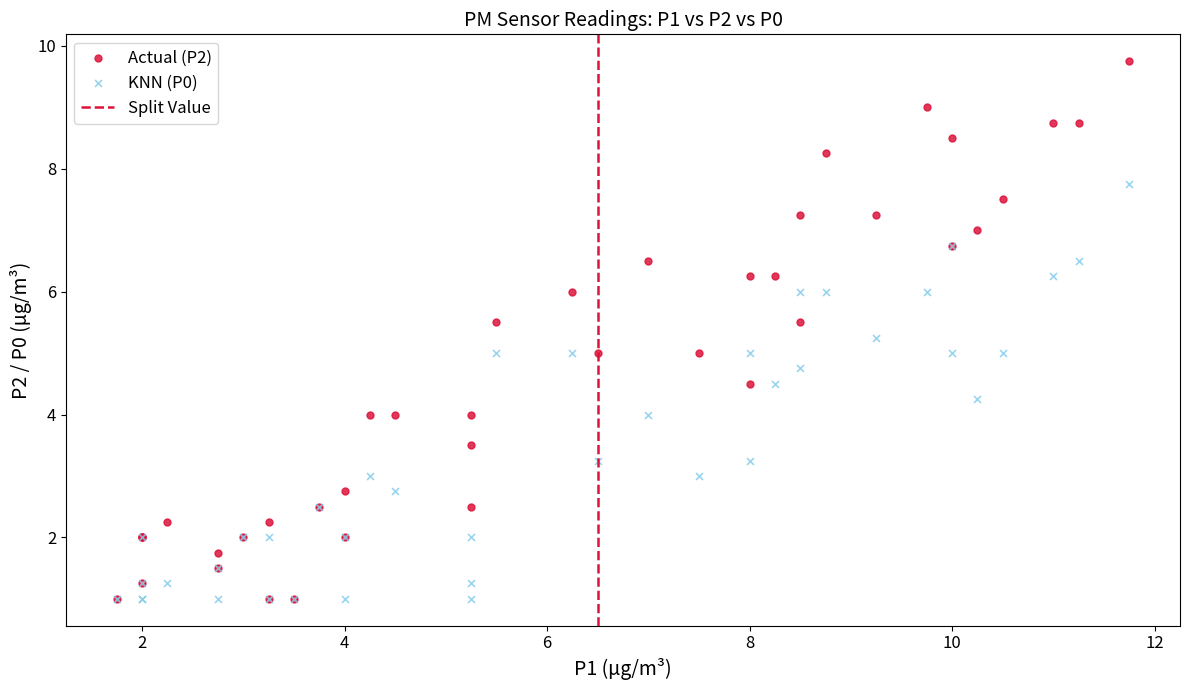

Which series reaches the maximum Y coordinate?

Actual (P2)